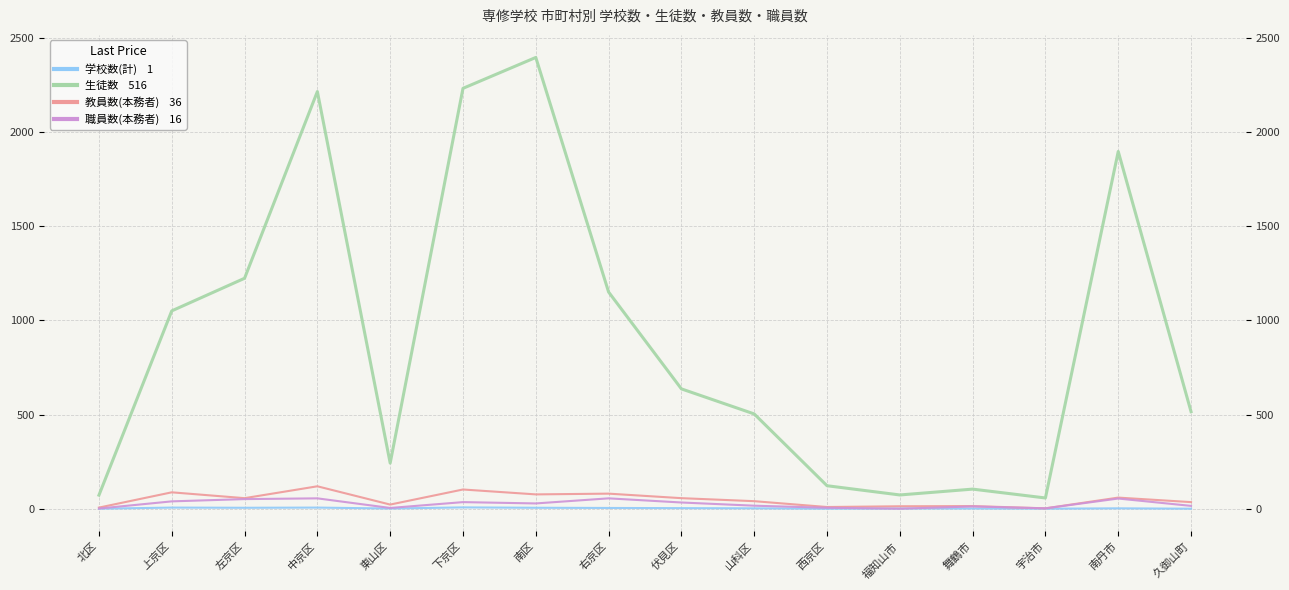

Rank the categories by 教員数(本務者) value from highest to lowest.

中京区, 下京区, 上京区, 右京区, 南区, 南丹市, 左京区, 伏見区, 山科区, 久御山町, 東山区, 舞鶴市, 福知山市, 西京区, 北区, 宇治市